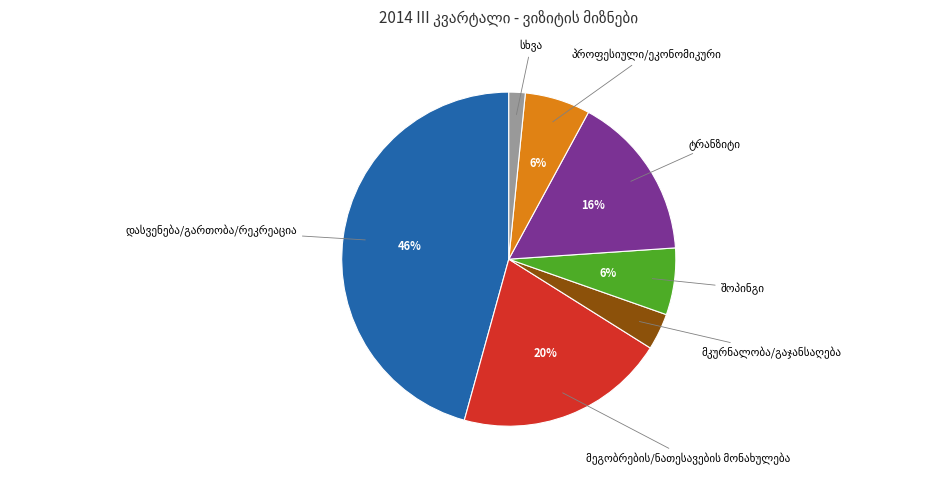

Is there a majority slice in this chart?

No